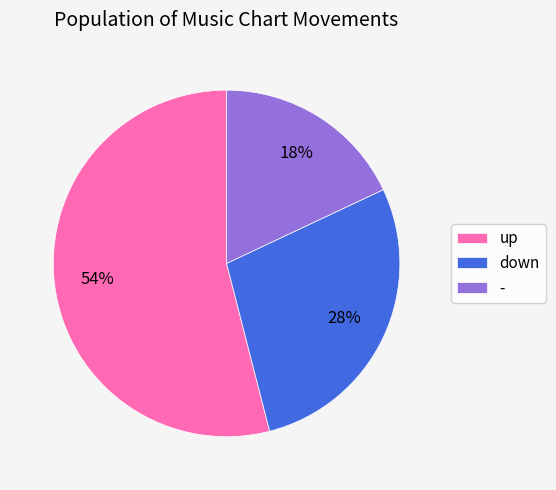

Which category accounts for the majority?

up